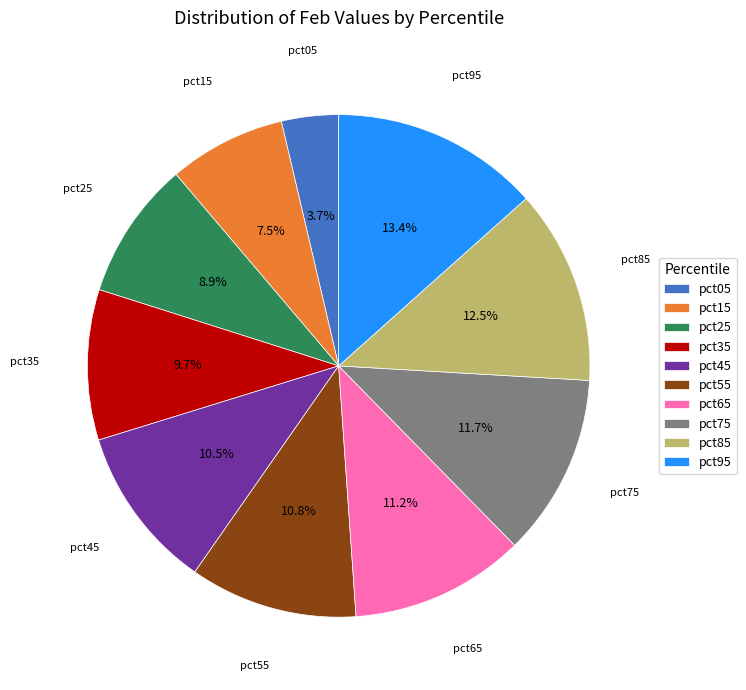

To the nearest percent, what is the difference between the largest and smallest slice percentages?

10%